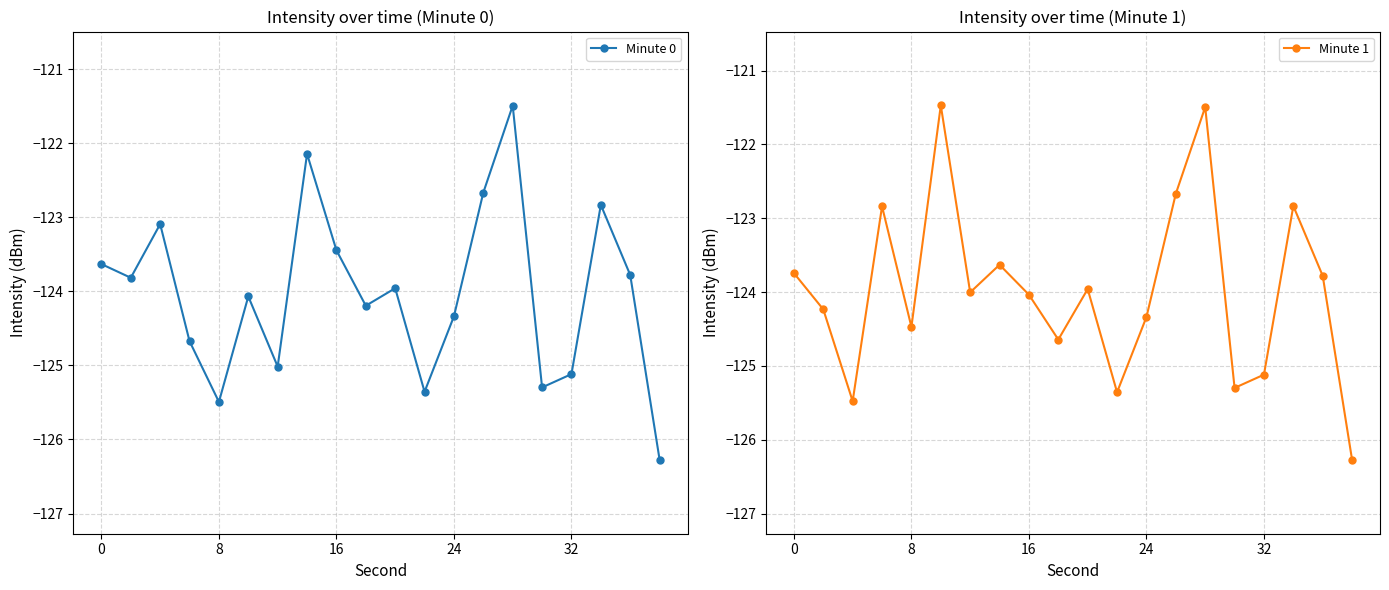

What is the maximum value for Minute 0?

-121.5